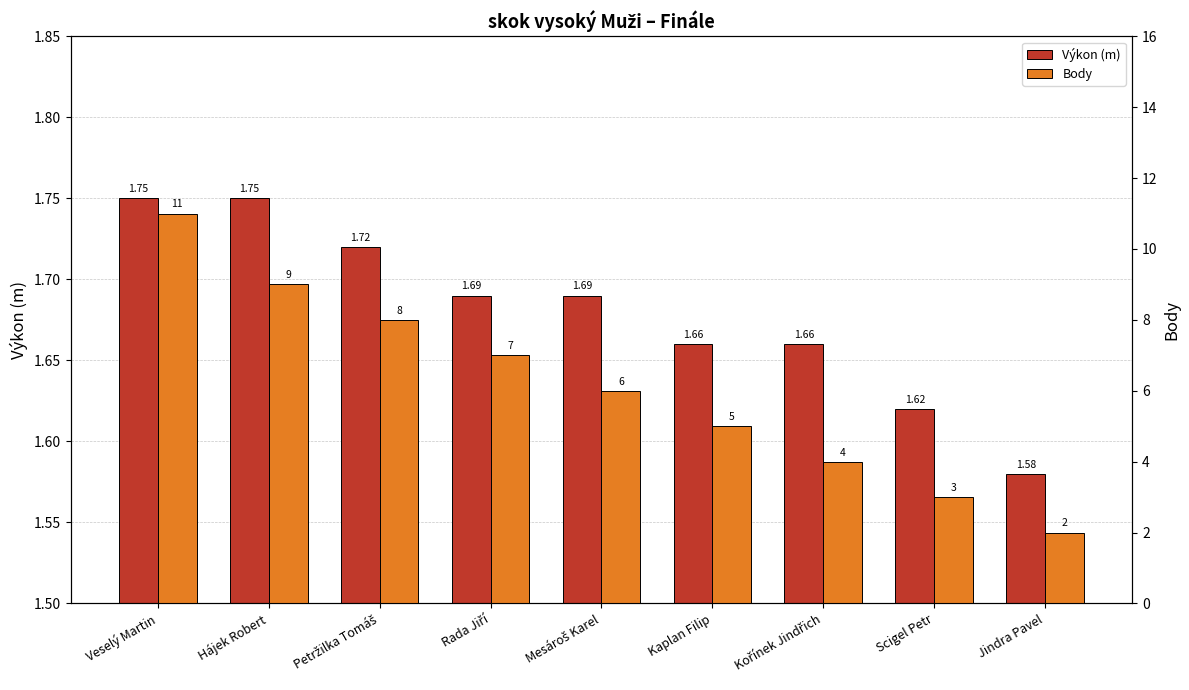

True or false: Body has a value of 0.8 at Scigel Petr.

False